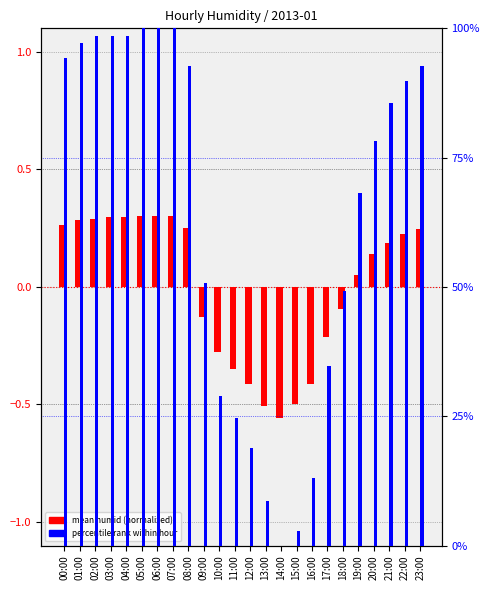

What is the difference between the maximum and minimum values in the percentile rank within hour series?

100.0